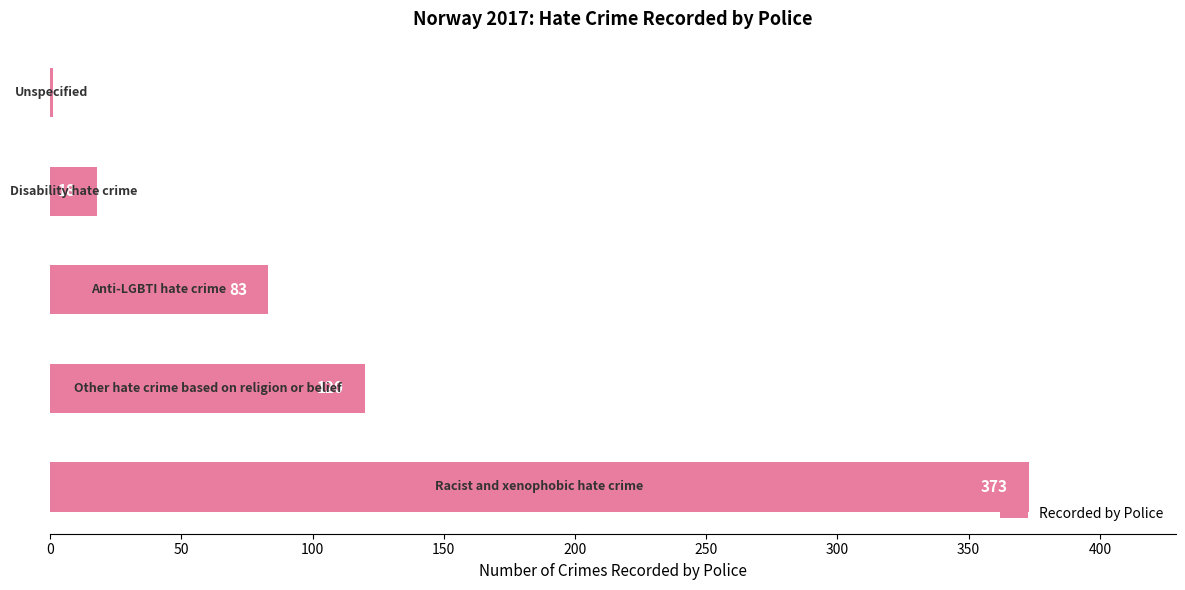

How many series are shown in this chart?

1